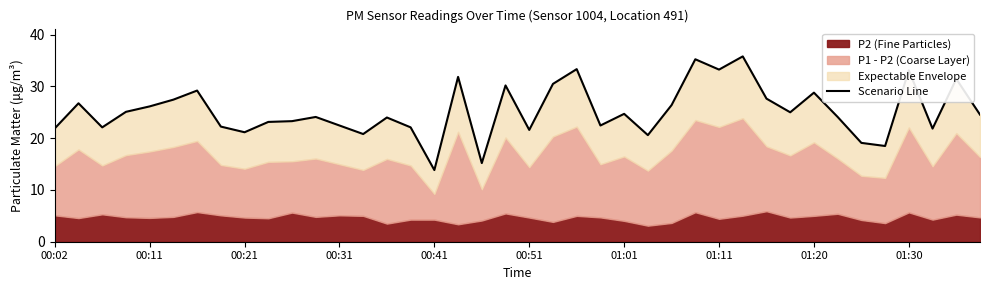

What is the value of the 30th point from the left?

35.8